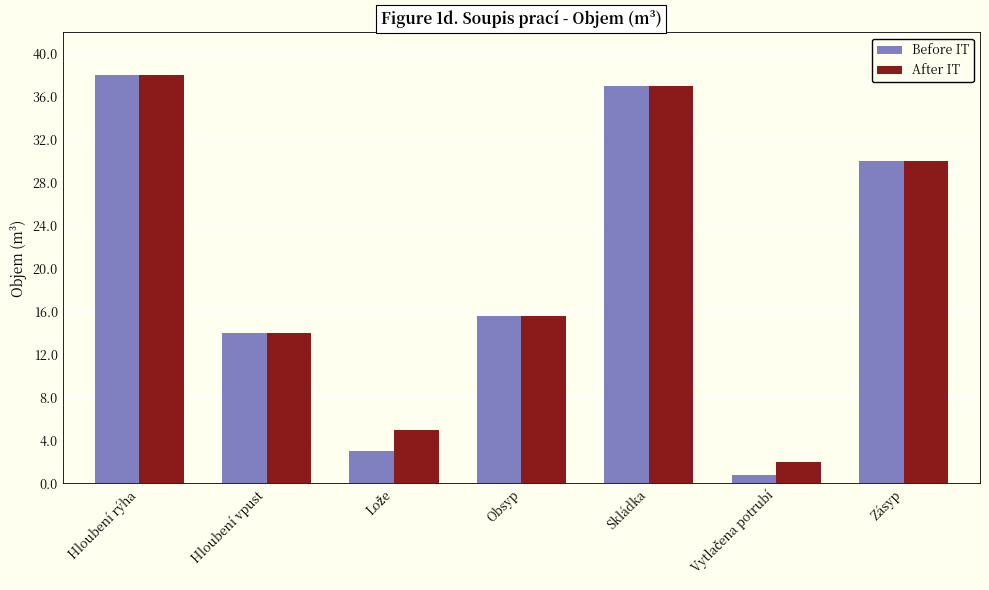

What is the average value of the After IT series?

20.2